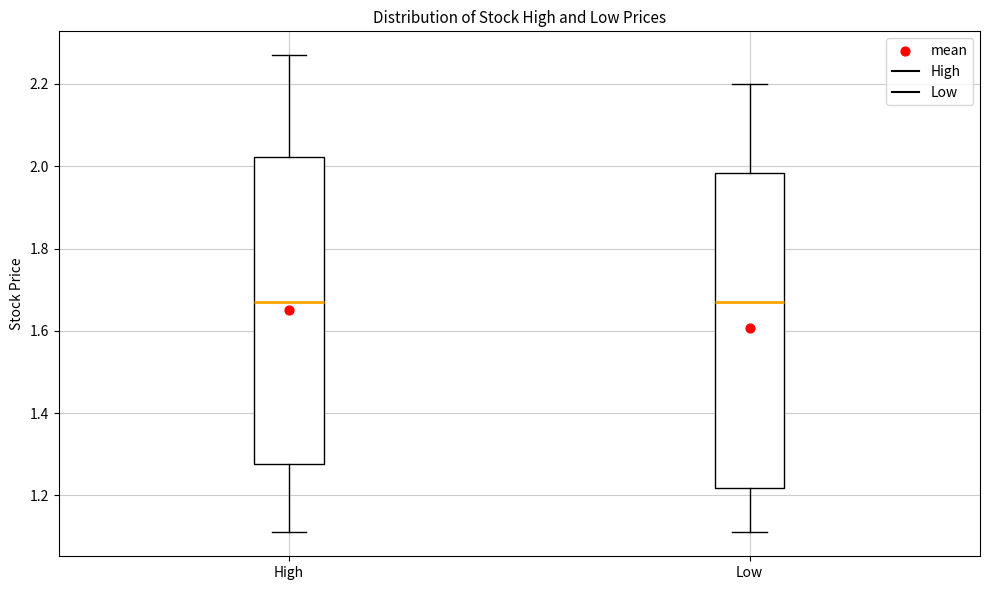

Where does the lower whisker of the box for High end on the y-axis? The values are not printed on the chart, so give them approximately, as read against the axis.

1.12